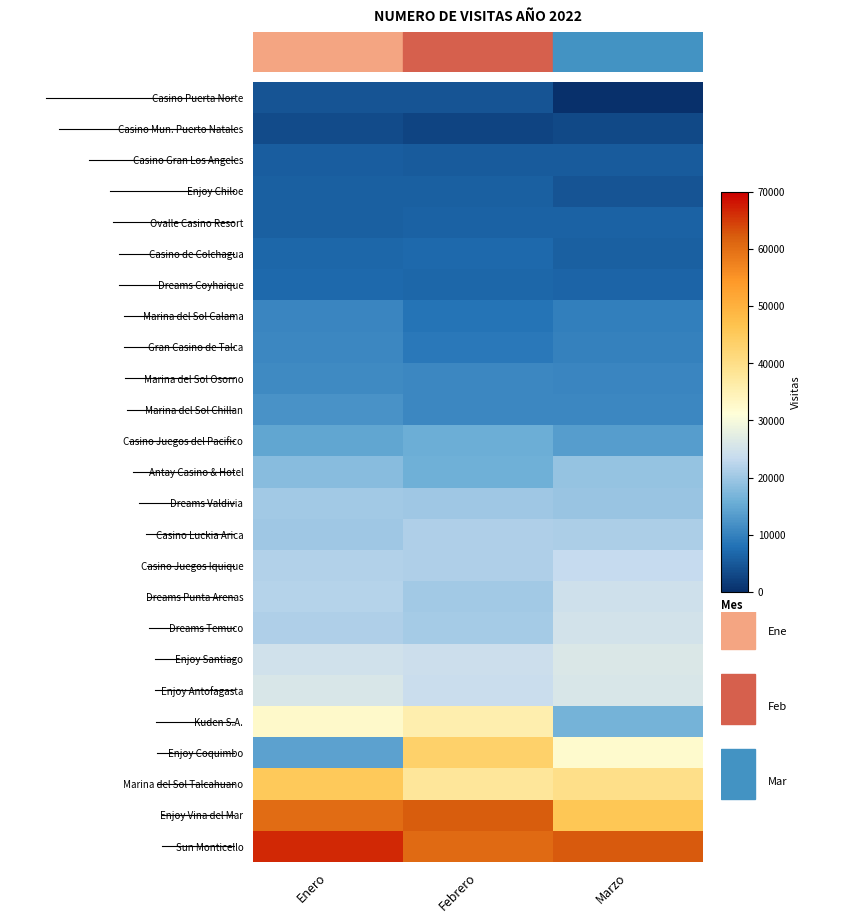

At Marzo, list the series in order from largest to smallest.

Sun Monticello, Enjoy Vina del Mar, Marina del Sol Talcahuano, Enjoy Coquimbo, Enjoy Santiago, Enjoy Antofagasta, Dreams Temuco, Dreams Punta Arenas, Casino Juegos Iquique, Casino Luckia Arica, Dreams Valdivia, Antay Casino & Hotel, Kuden S.A., Casino Juegos del Pacifico, Marina del Sol Chillan, Marina del Sol Osorno, Gran Casino de Talca, Marina del Sol Calama, Dreams Coyhaique, Ovalle Casino Resort, Casino de Colchagua, Casino Gran Los Angeles, Enjoy Chiloe, Casino Mun. Puerto Natales, Casino Puerta Norte